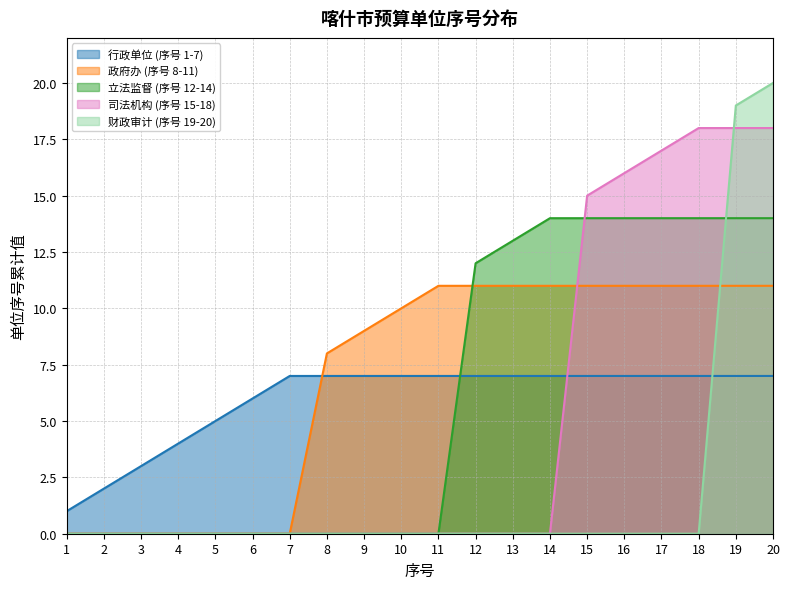

True or false: 财政审计 (序号 19-20) and 行政单位 (序号 1-7) intersect in this chart.

True